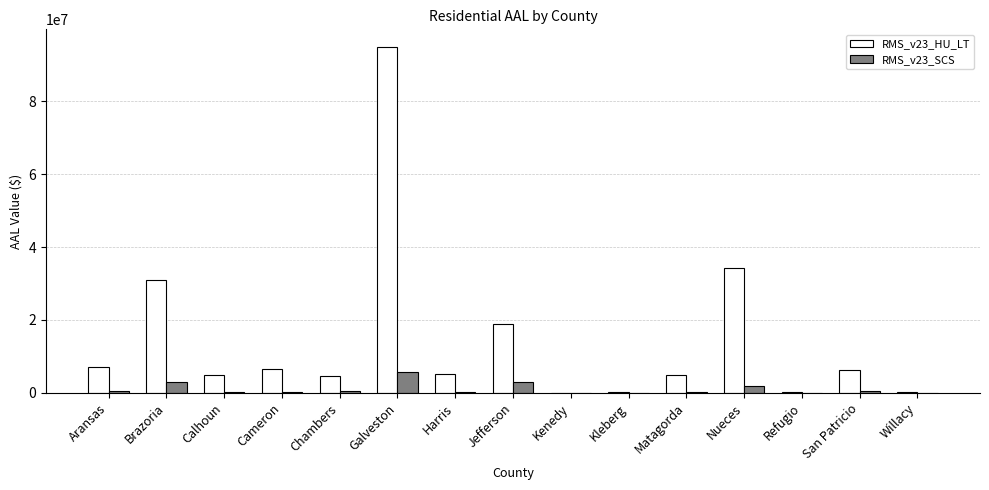

What is the total value across all series at Chambers?

5214520.4